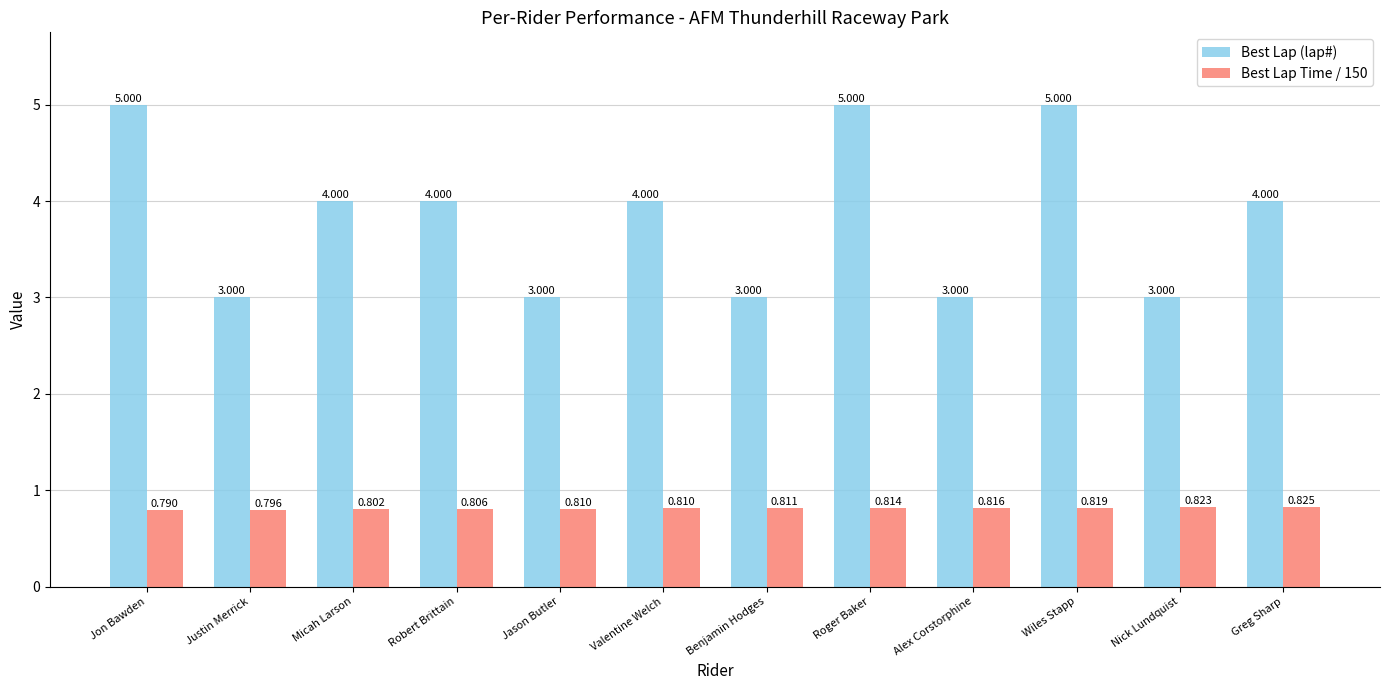

At which category is the sum across all series the highest?

Wiles Stapp